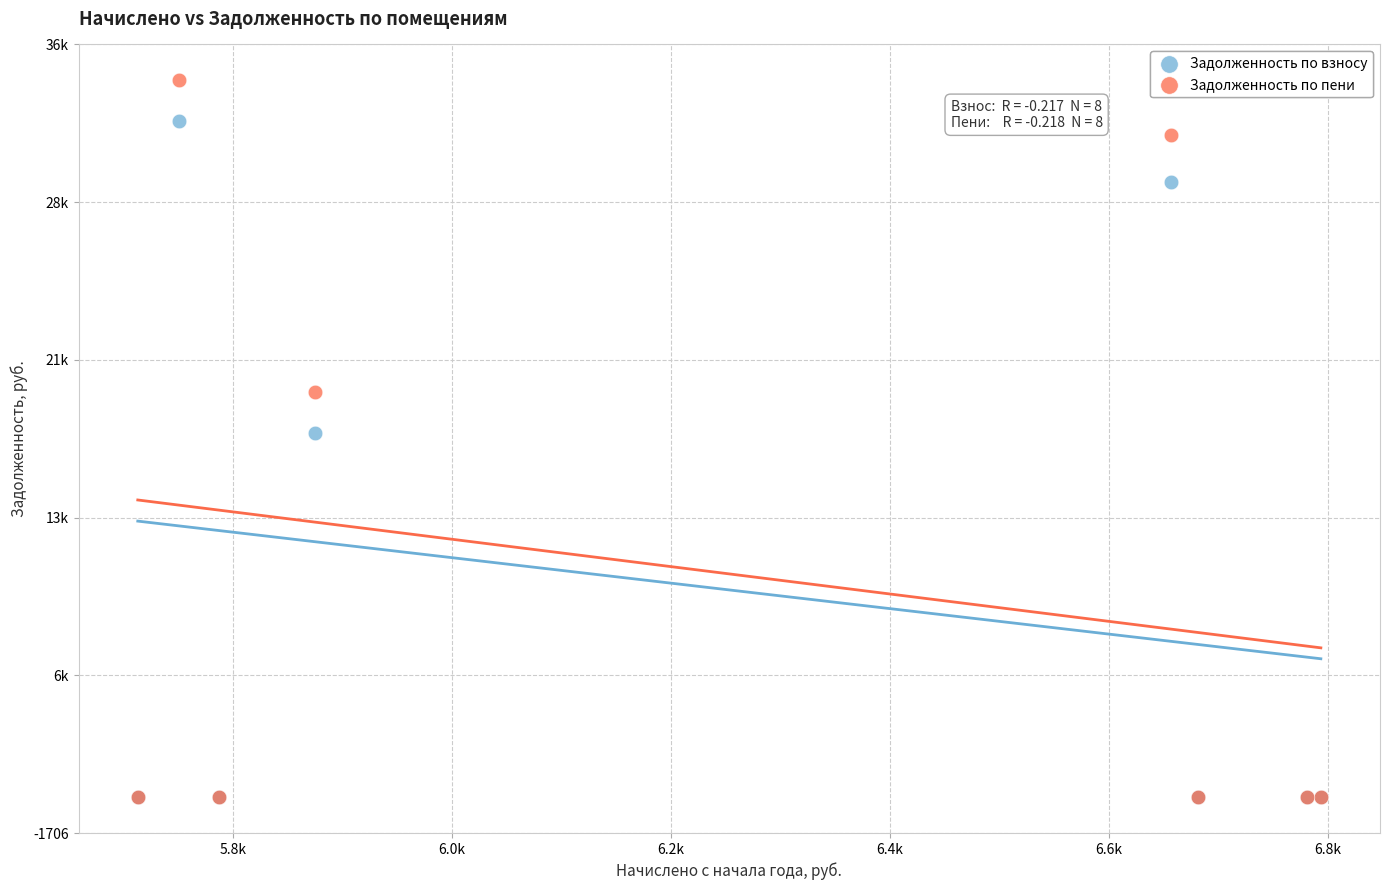

What are all the series names shown in the legend?

Задолженность по взносу, Задолженность по пени